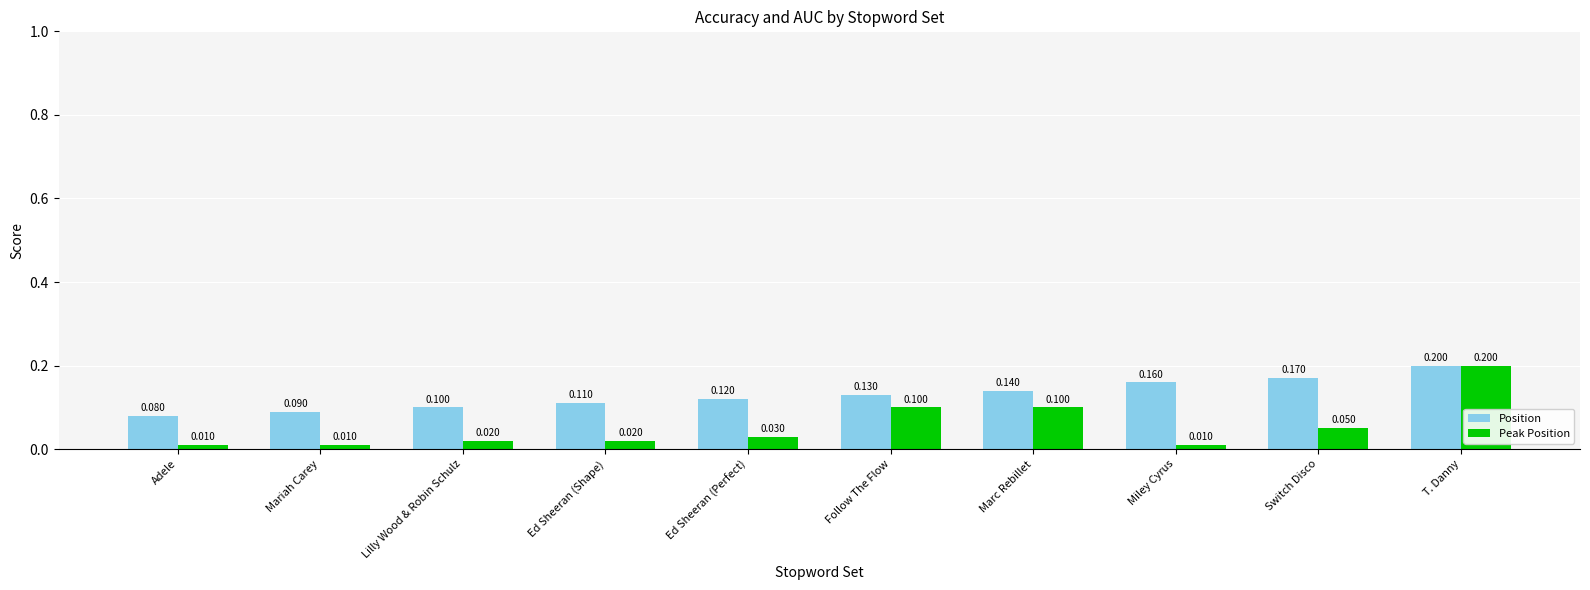

Which category has the highest value across all series?

T. Danny